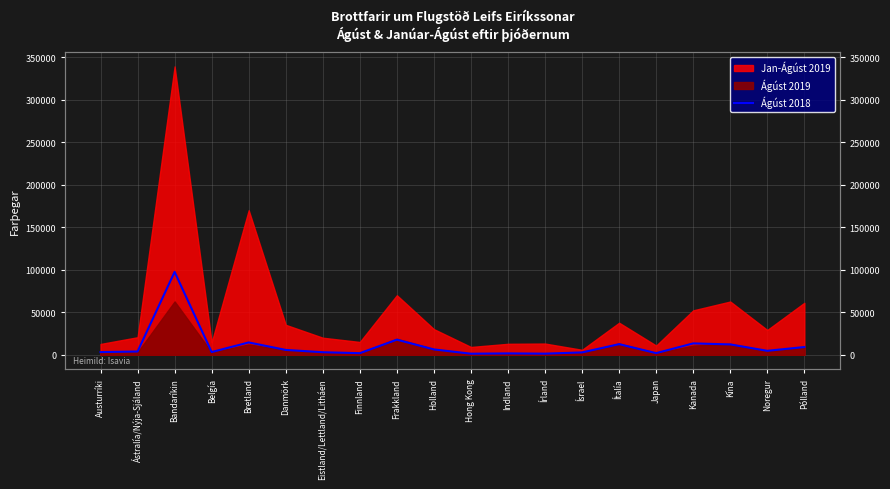

Approximately how many times larger is the value at Bretland compared to Kanada?

1.1